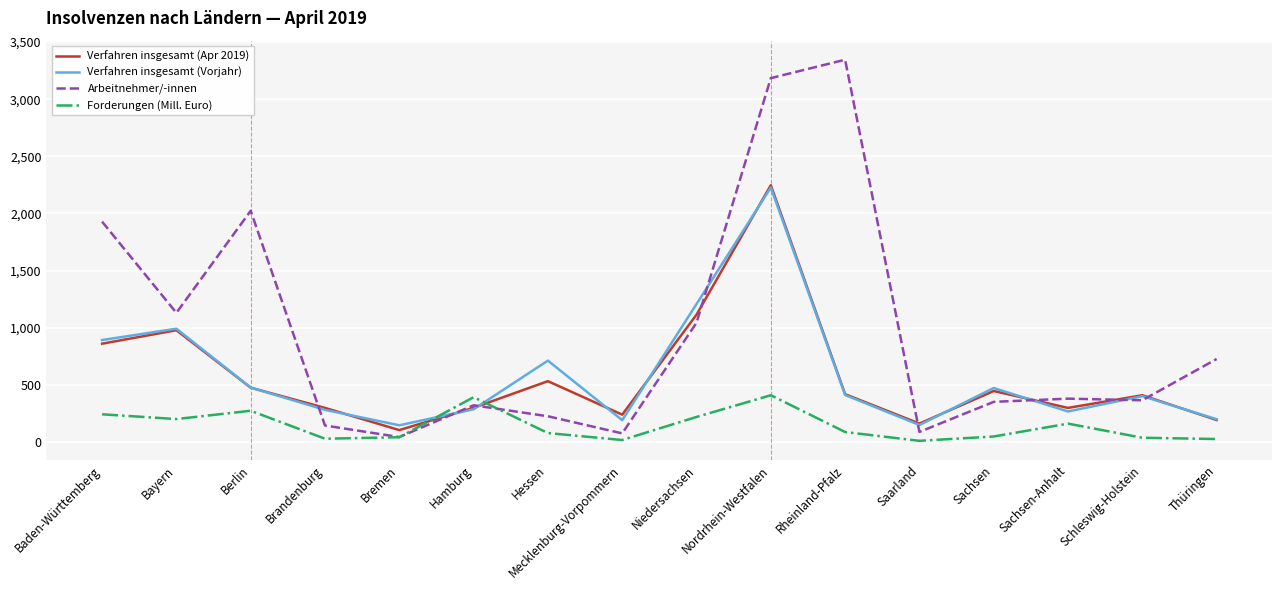

The Verfahren insgesamt (Vorjahr) series shows 284.6 at Hessen. True or false?

False